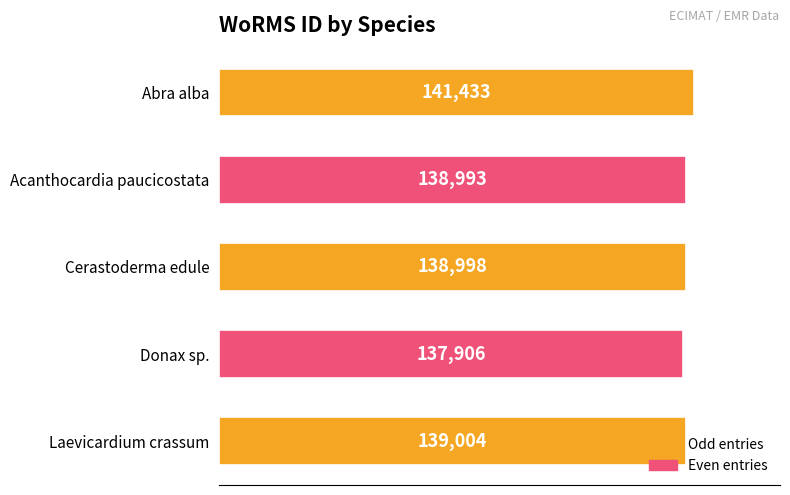

What is the change in value from Donax sp. to Laevicardium crassum?

+1098